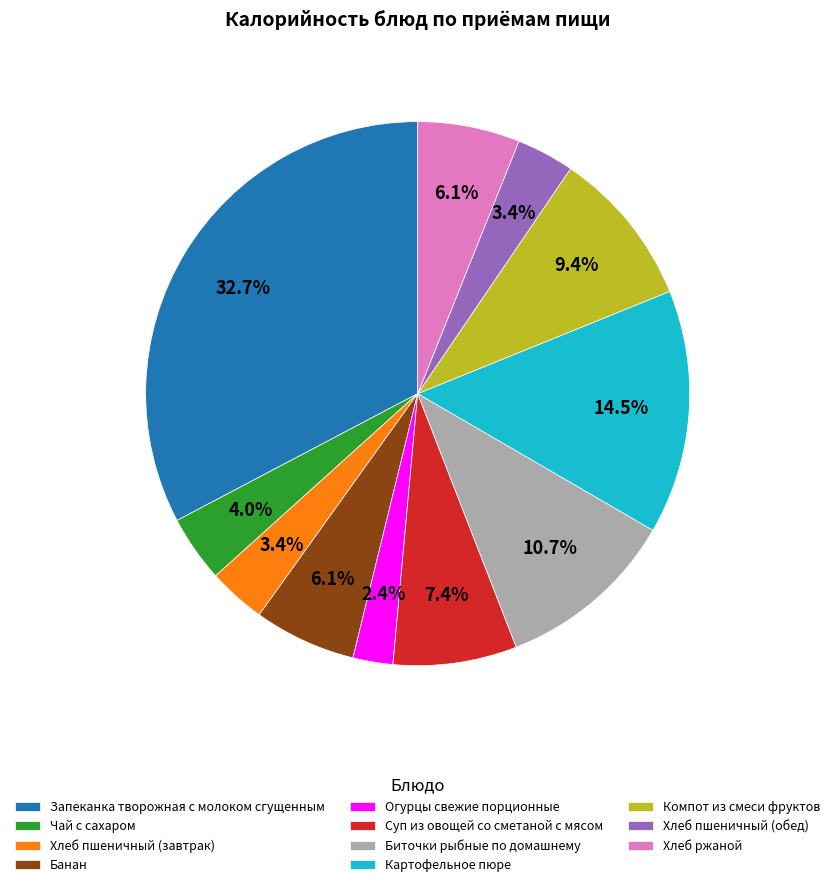

Which category has the smallest portion of the pie?

Огурцы свежие порционные